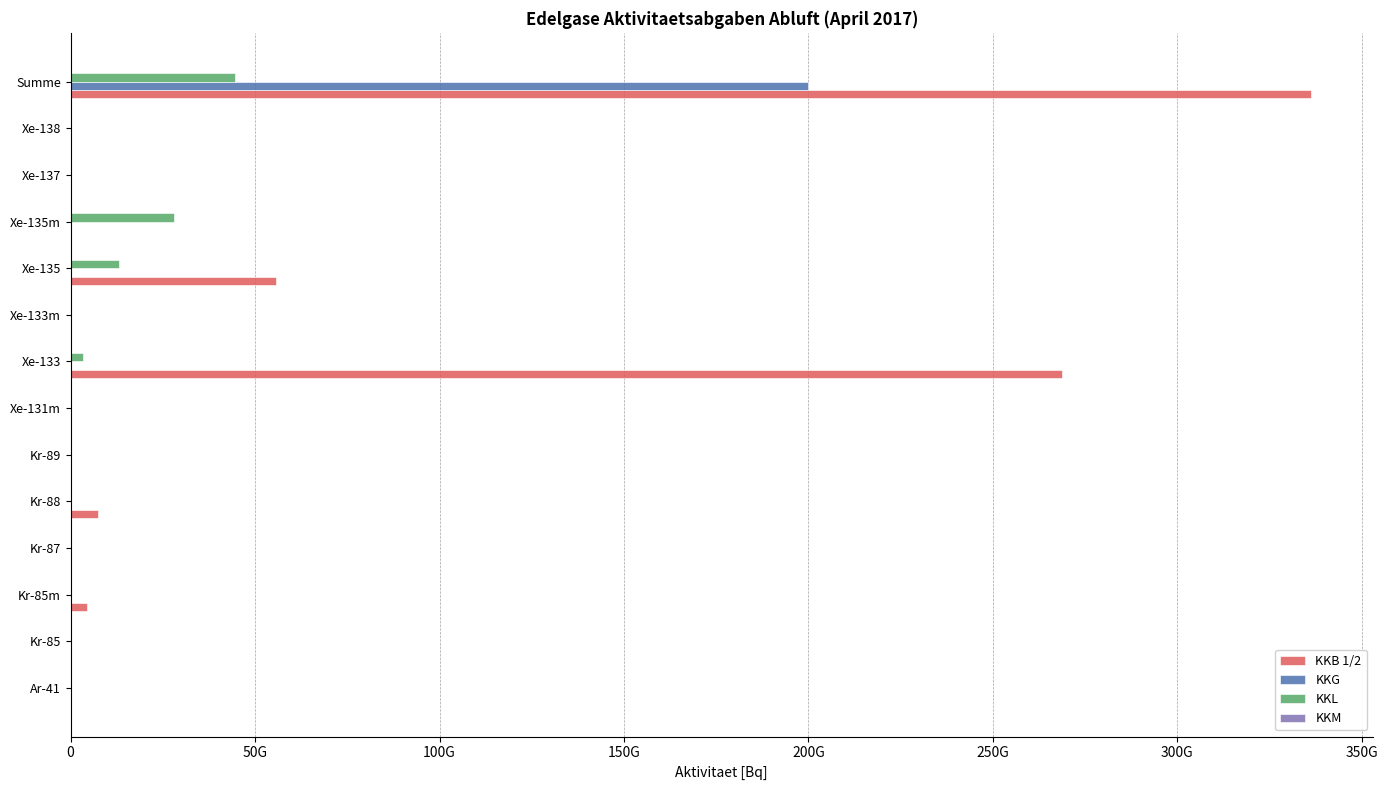

Reading left to right, transcribe all the data shown in this chart.

KKB 1/2: 0.0	0.0	4507283455.0	0.0	7427482761.4	0.0	0.0	268614038400.8	0.0	55625018045.5	0.0	0.0	0.0	336173822662.7
KKG: 0.0	0.0	0.0	0.0	0.0	0.0	0.0	0.0	0.0	0.0	0.0	0.0	0.0	200000000000.0
KKL: 0.0	0.0	0.0	0.0	0.0	0.0	0.0	3369979200.0	0.0	13196953680.0	27905322240.0	0.0	0.0	44472255120.0
KKM: 0.2	0.2	0.2	0.2	0.2	0.2	0.2	0.2	0.2	0.2	0.2	0.2	0.2	0.2